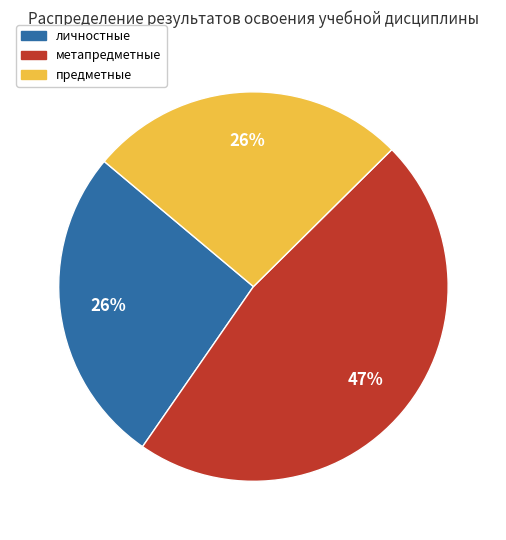

Combined, do предметные and метапредметные account for over 50%?

Yes